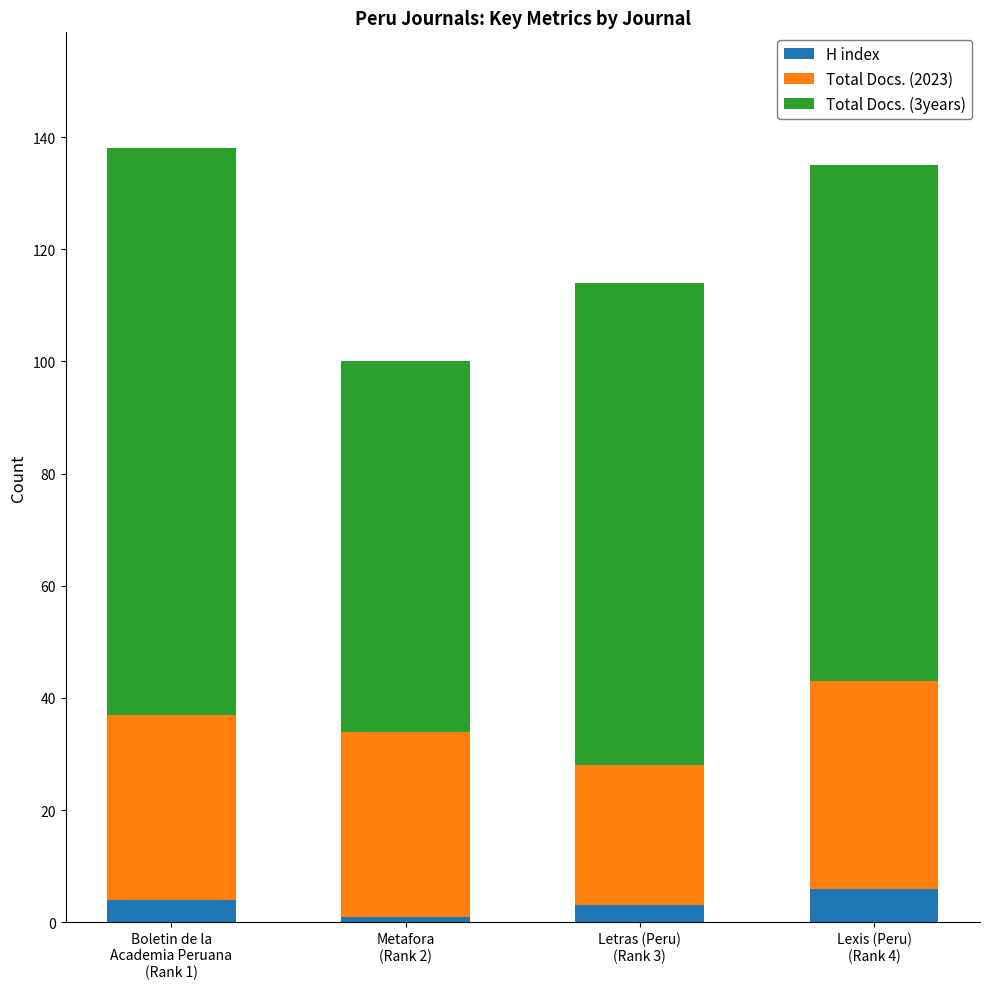

What is the maximum value for H index?

6